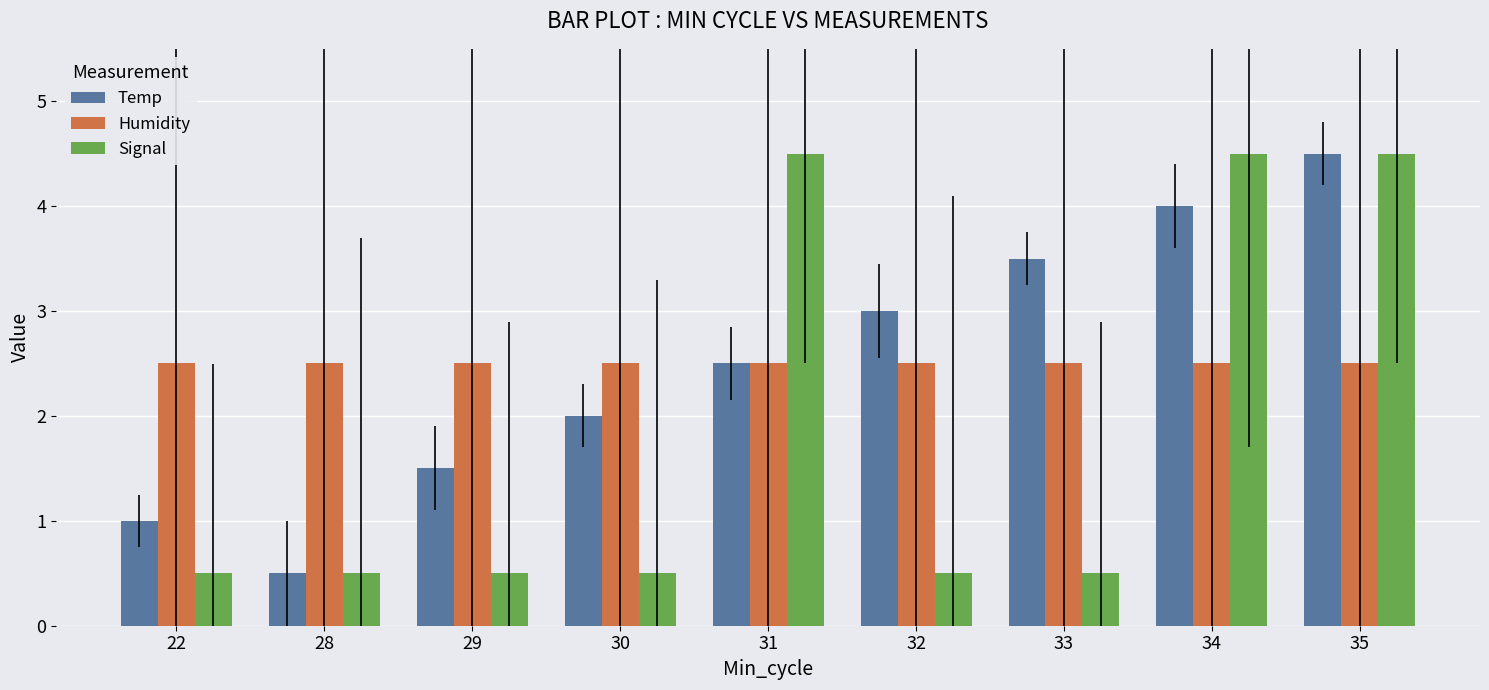

The value of Humidity at 22 is 1.5. True or false?

False